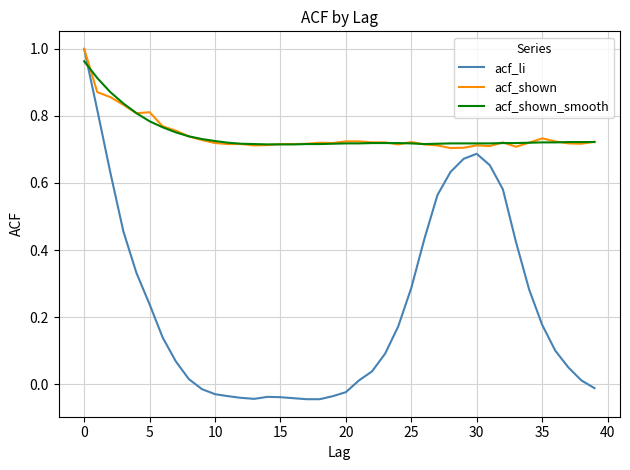

Does the chart display data point markers on the line(s)?

No